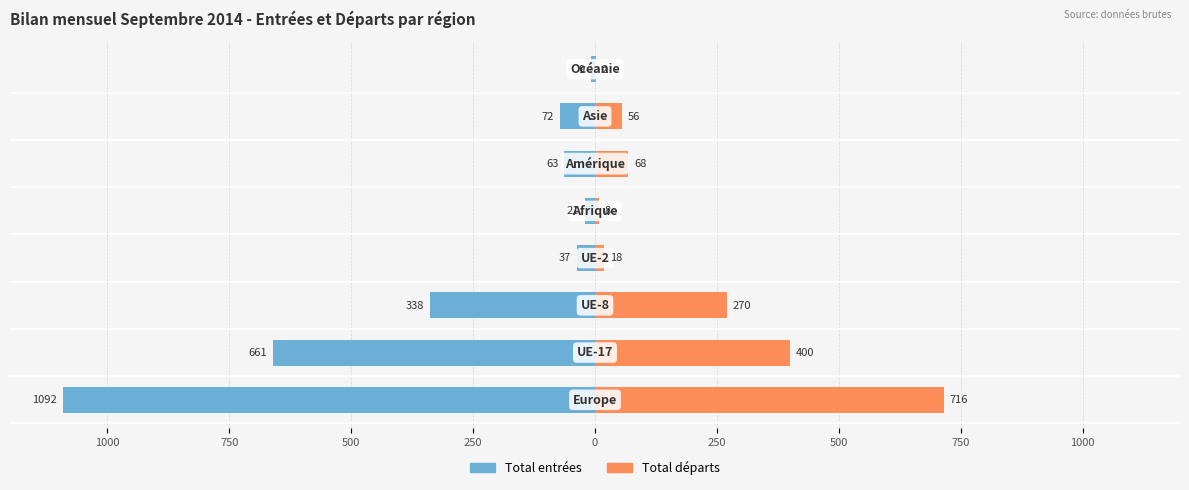

What value does the Total départs series have at 750, to the nearest 10?

400